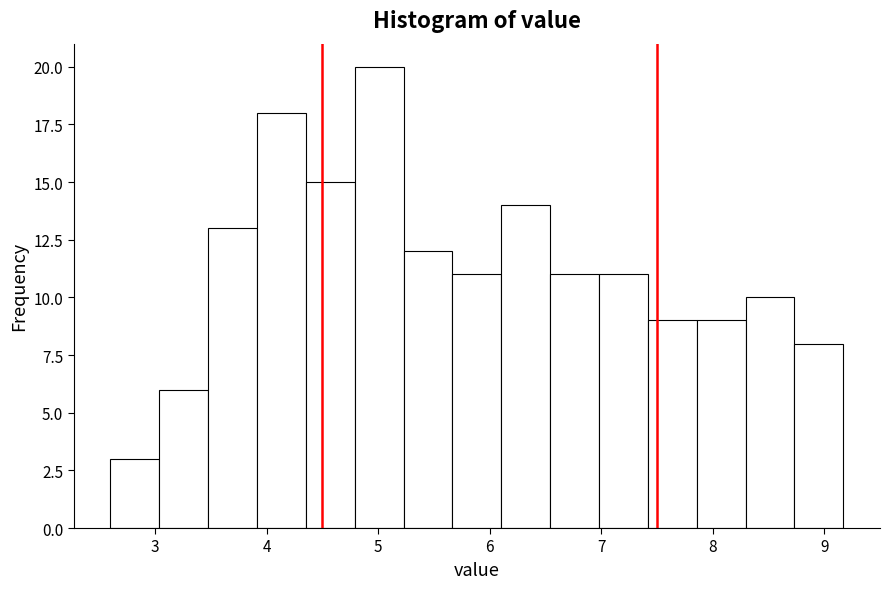

What is the height of the bar covering 4.8 to 5.2 on the x-axis? Neither the bar edges nor the heights are printed on the chart, so give them approximately, as read against the axes.

20